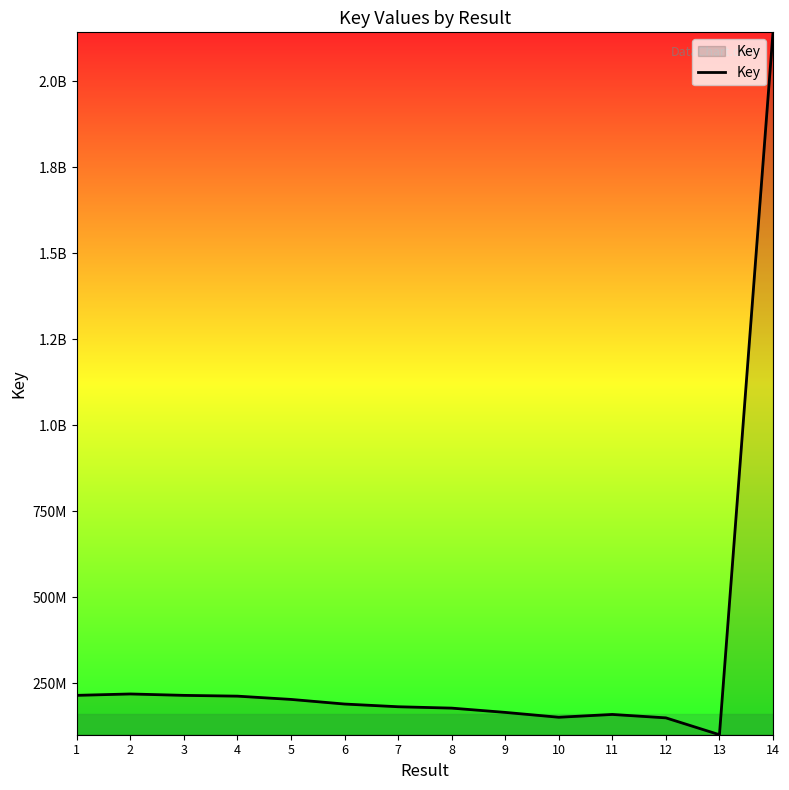

Does the chart display data point markers on the line(s)?

No